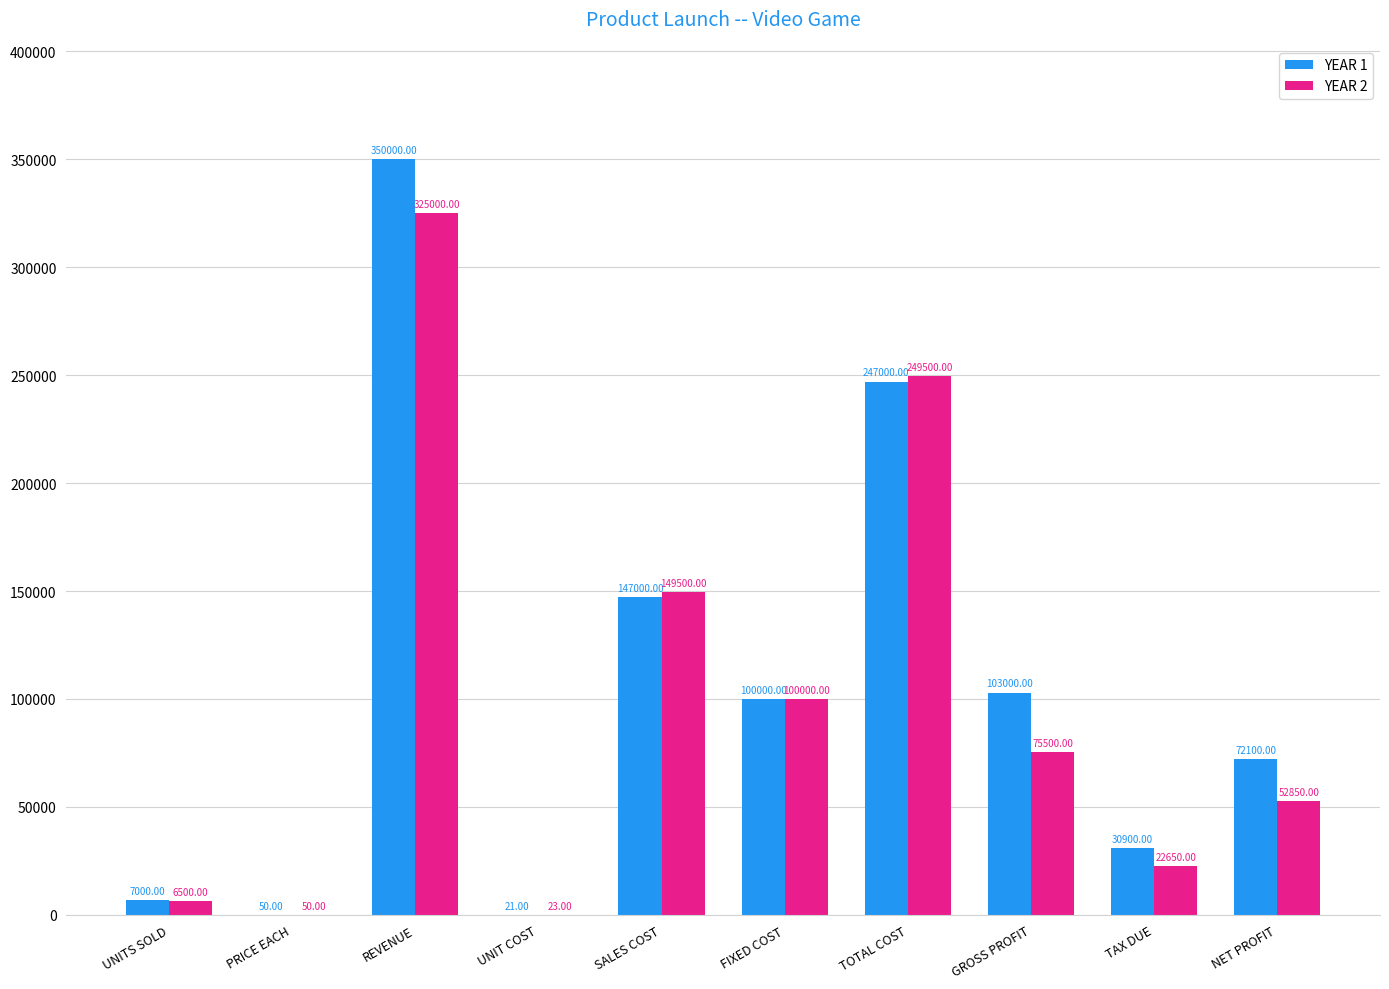

Between UNIT COST and NET PROFIT, which series saw the biggest shift?

YEAR 1